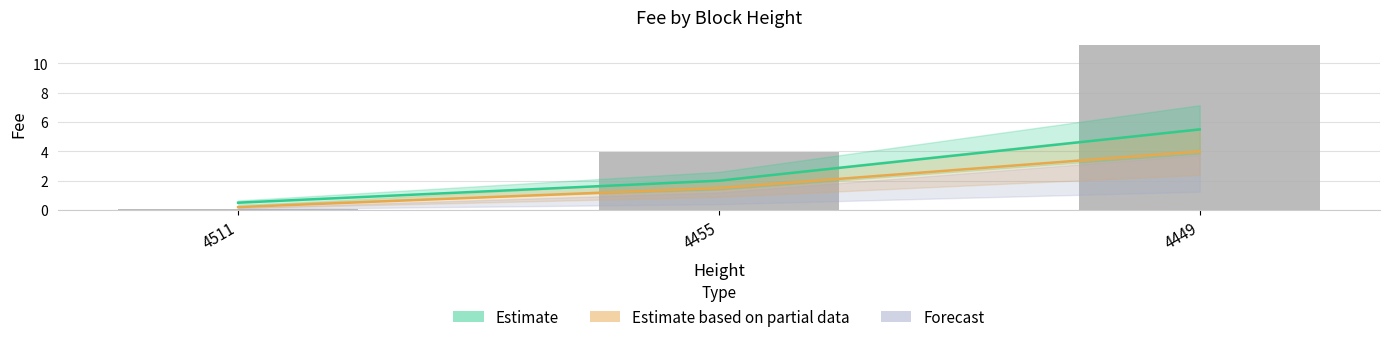

What is the total value across all series at 4511?

0.8